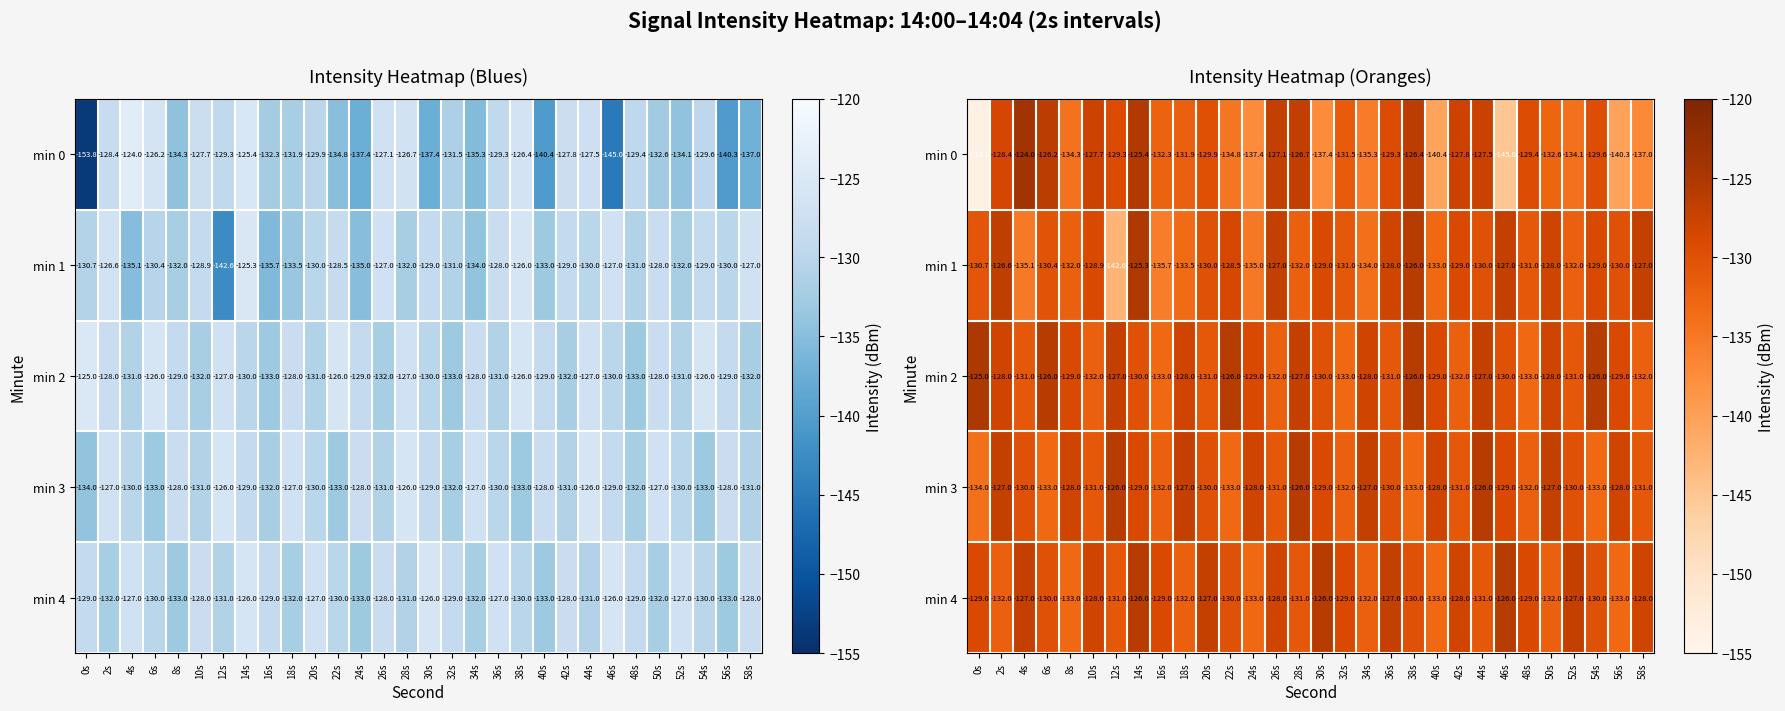

Is it true that min 2 equals -125.0 at 0s?

True